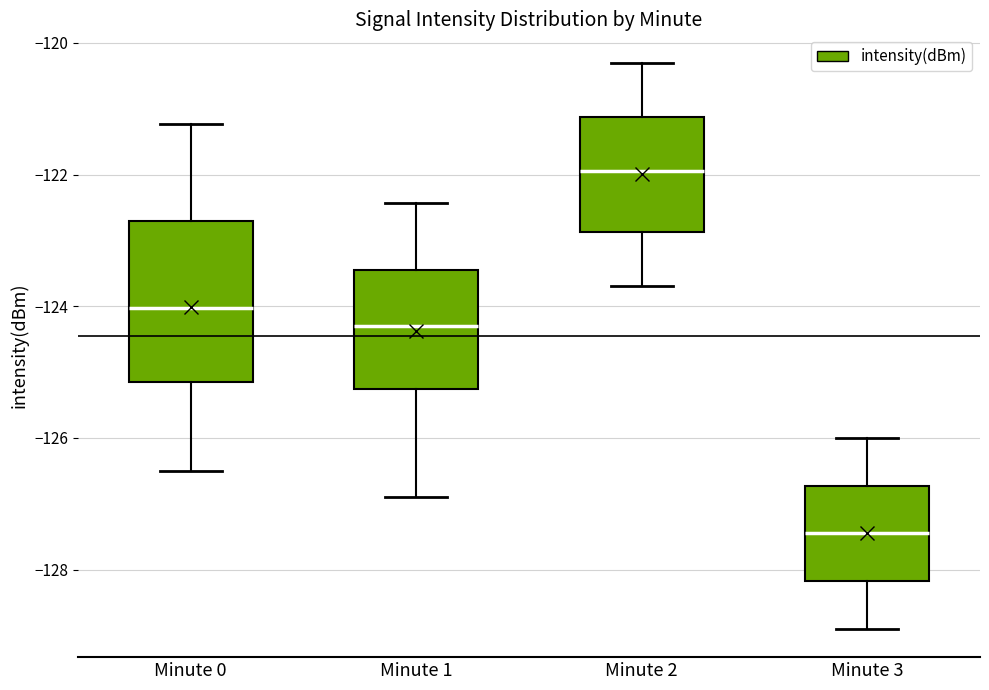

Which box has the lowest median line?

Minute 3